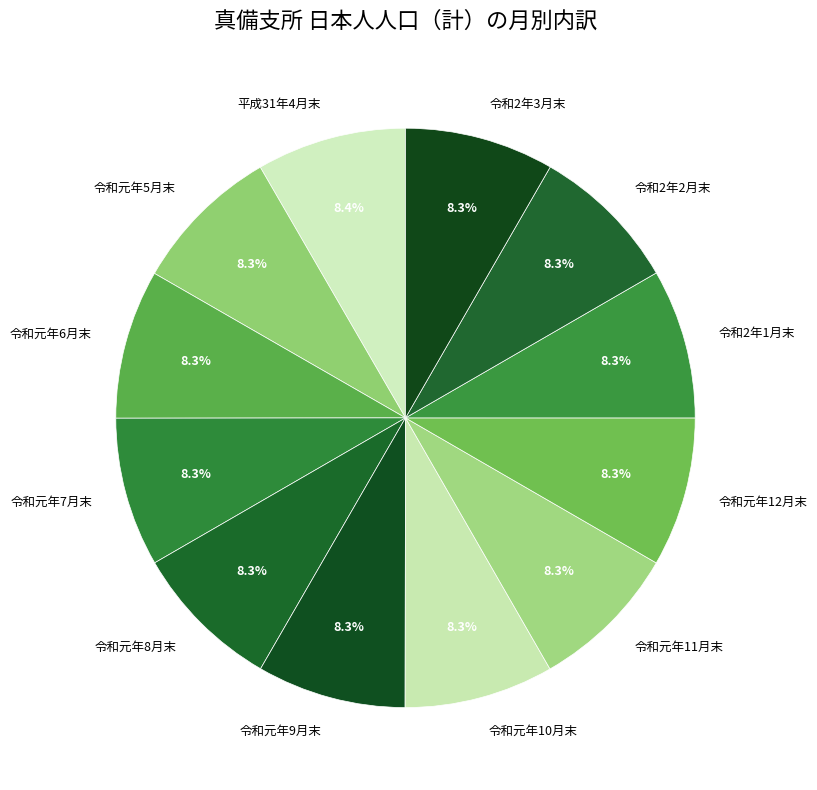

What percentage is the 令和元年7月末 slice, to the nearest percent?

8%